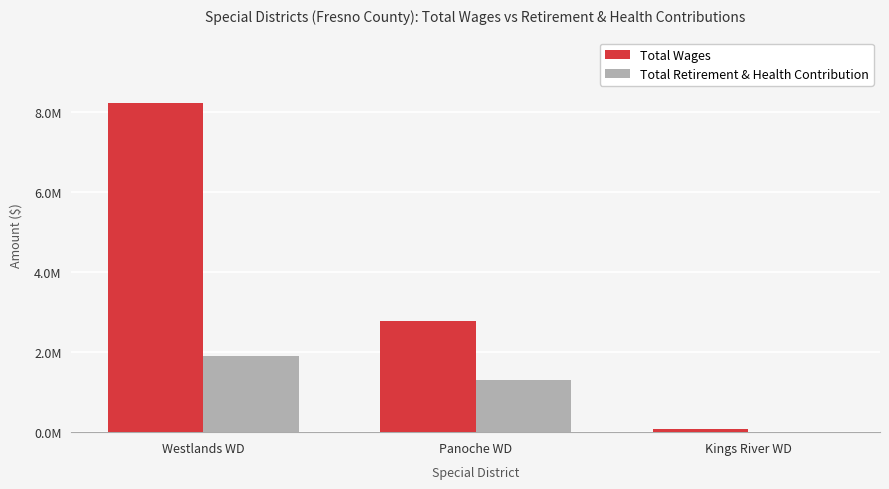

Which series has the largest total across all categories?

Total Wages